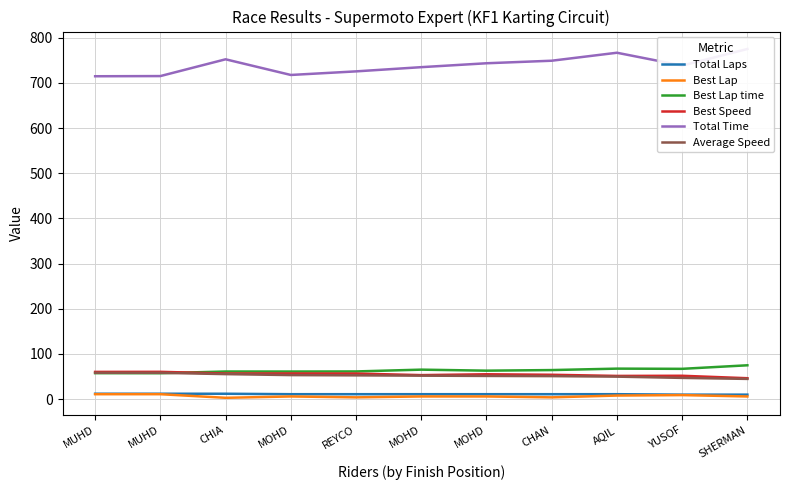

Which has a higher value, CHAN or MOHD?

CHAN